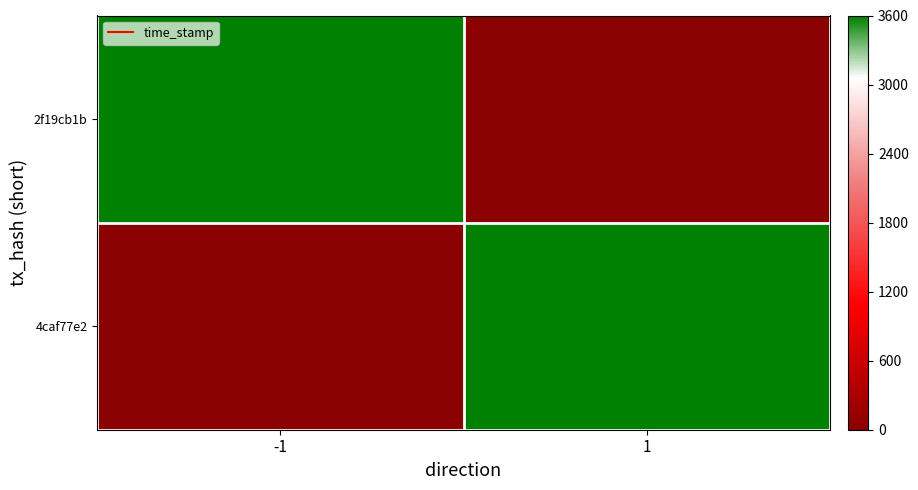

At how many categories does at least one series exceed 3107?

2